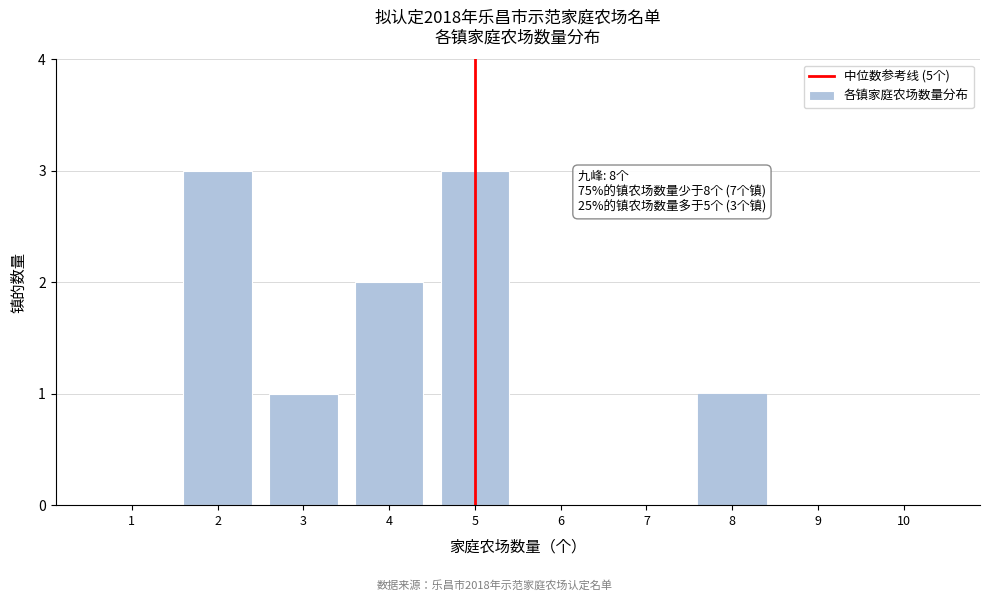

Reading right to left, transcribe all the data shown in this chart.

10=0	9=0	8=1	7=0	6=0	5=3	4=2	3=1	2=3	1=0